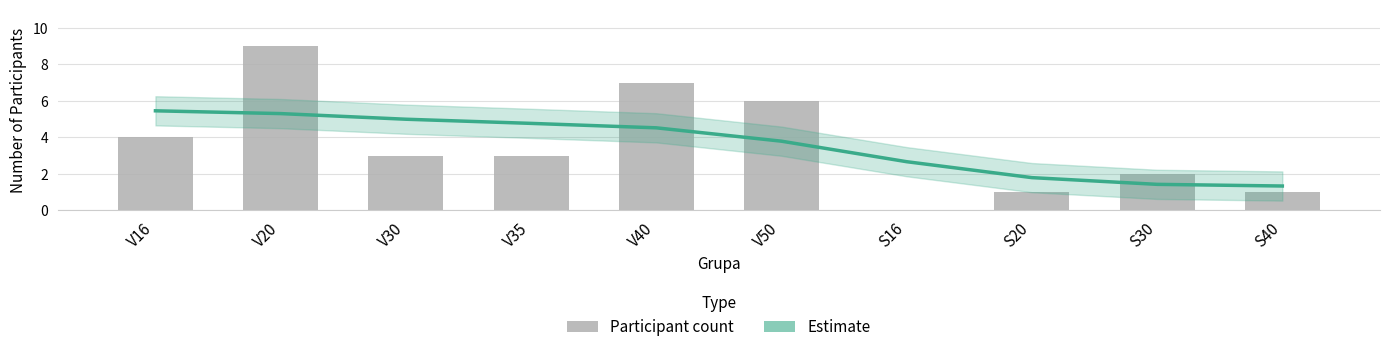

How many Count per Group values are between 1 and 6?

7